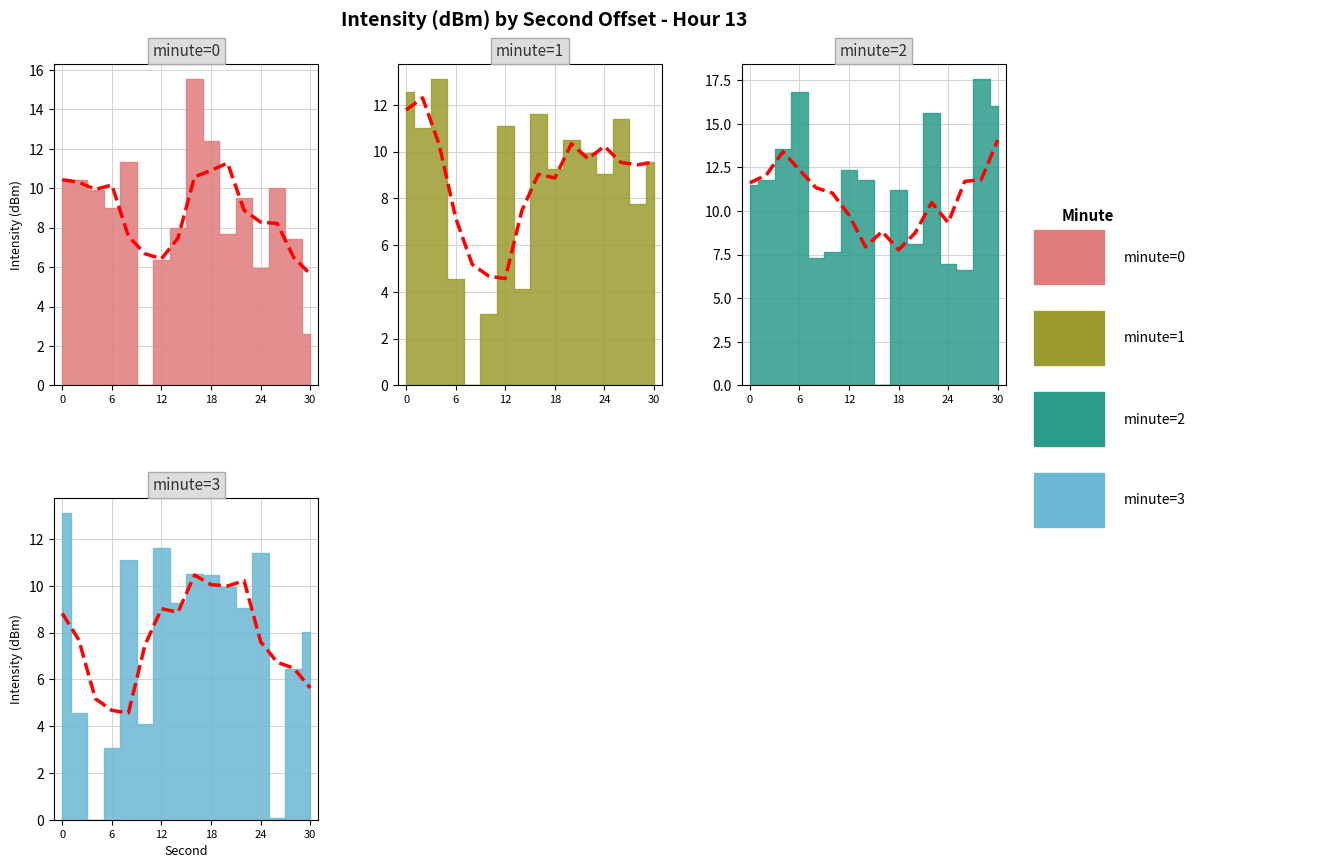

What is the sum of the minute=1 values at 10 and 12?

14.2